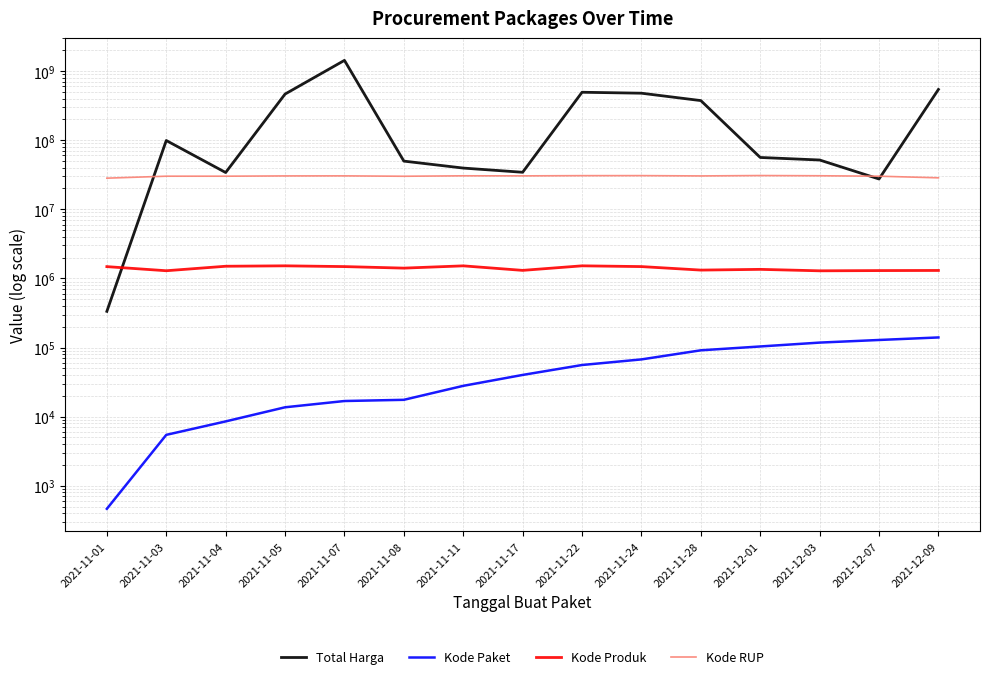

What are all the series names shown in the legend?

Total Harga, Kode Paket, Kode Produk, Kode RUP